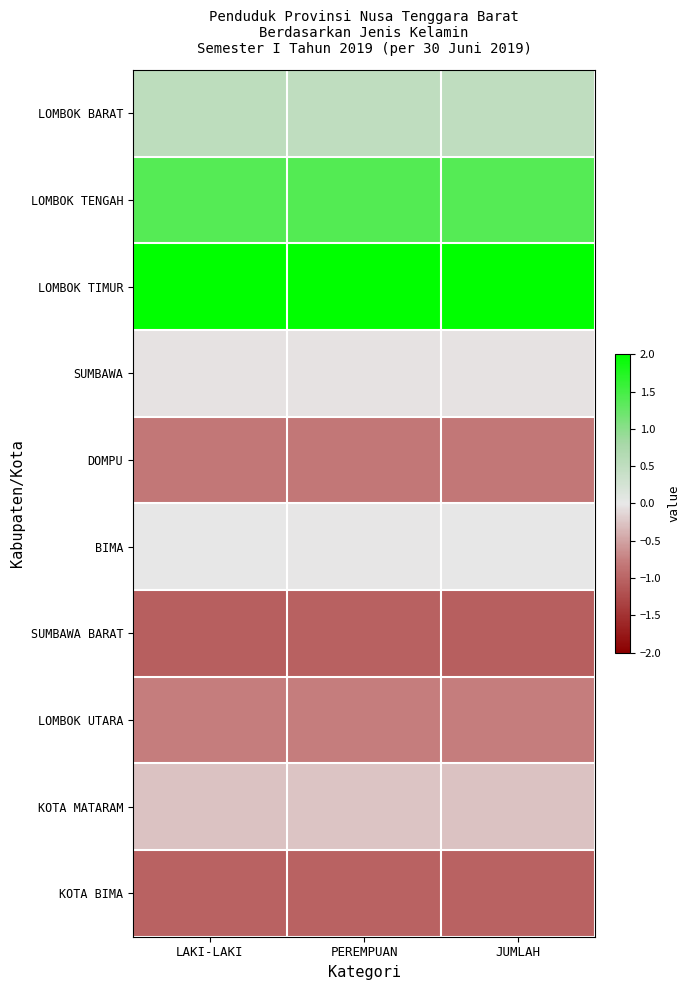

What is the difference between the highest and lowest values at PEREMPUAN?

3.1